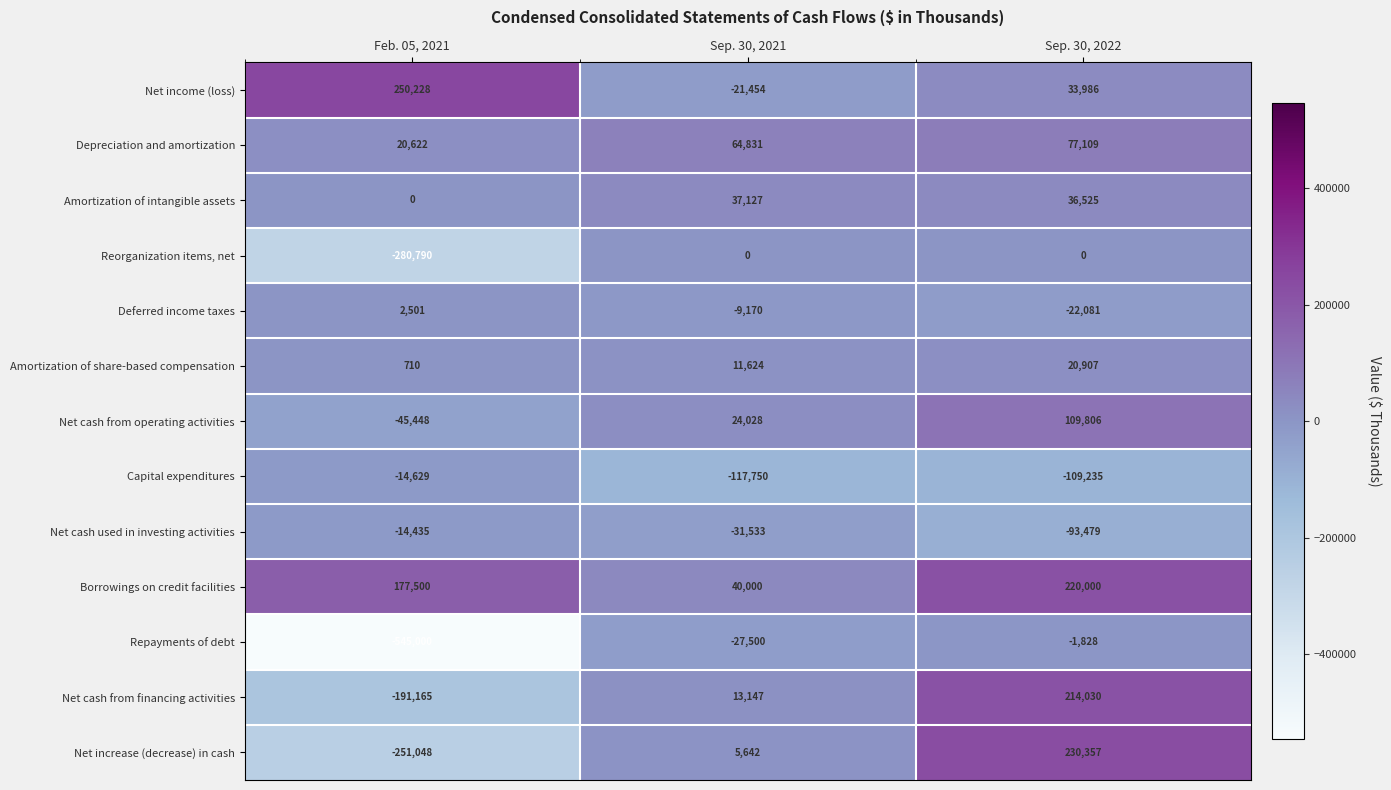

True or false: Net cash from operating activities has a value of 109806 at Sep. 30, 2022.

True